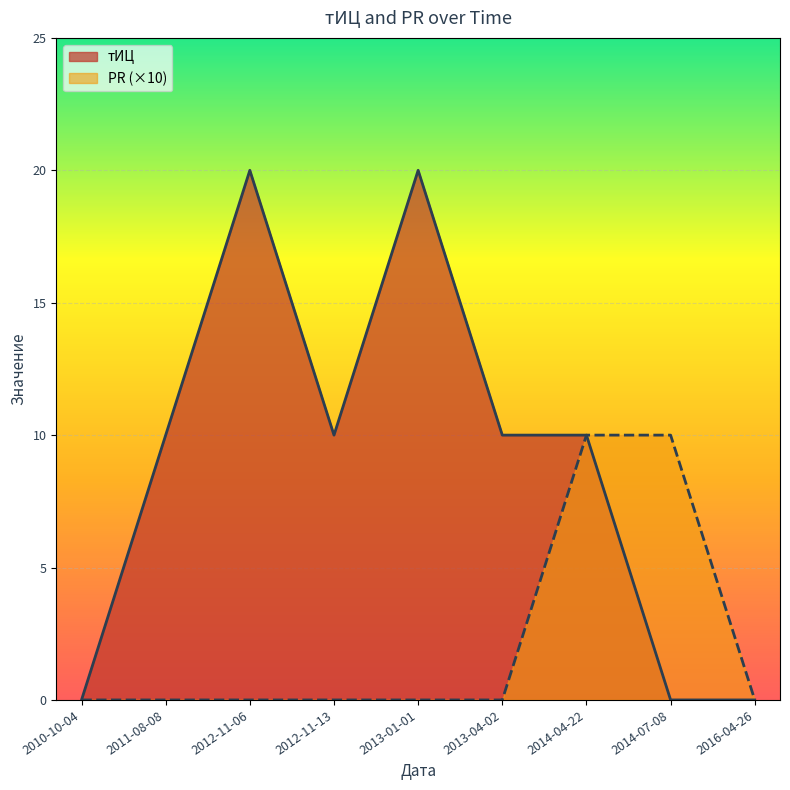

What are all the series names shown in the legend?

тИЦ, PR (×10)